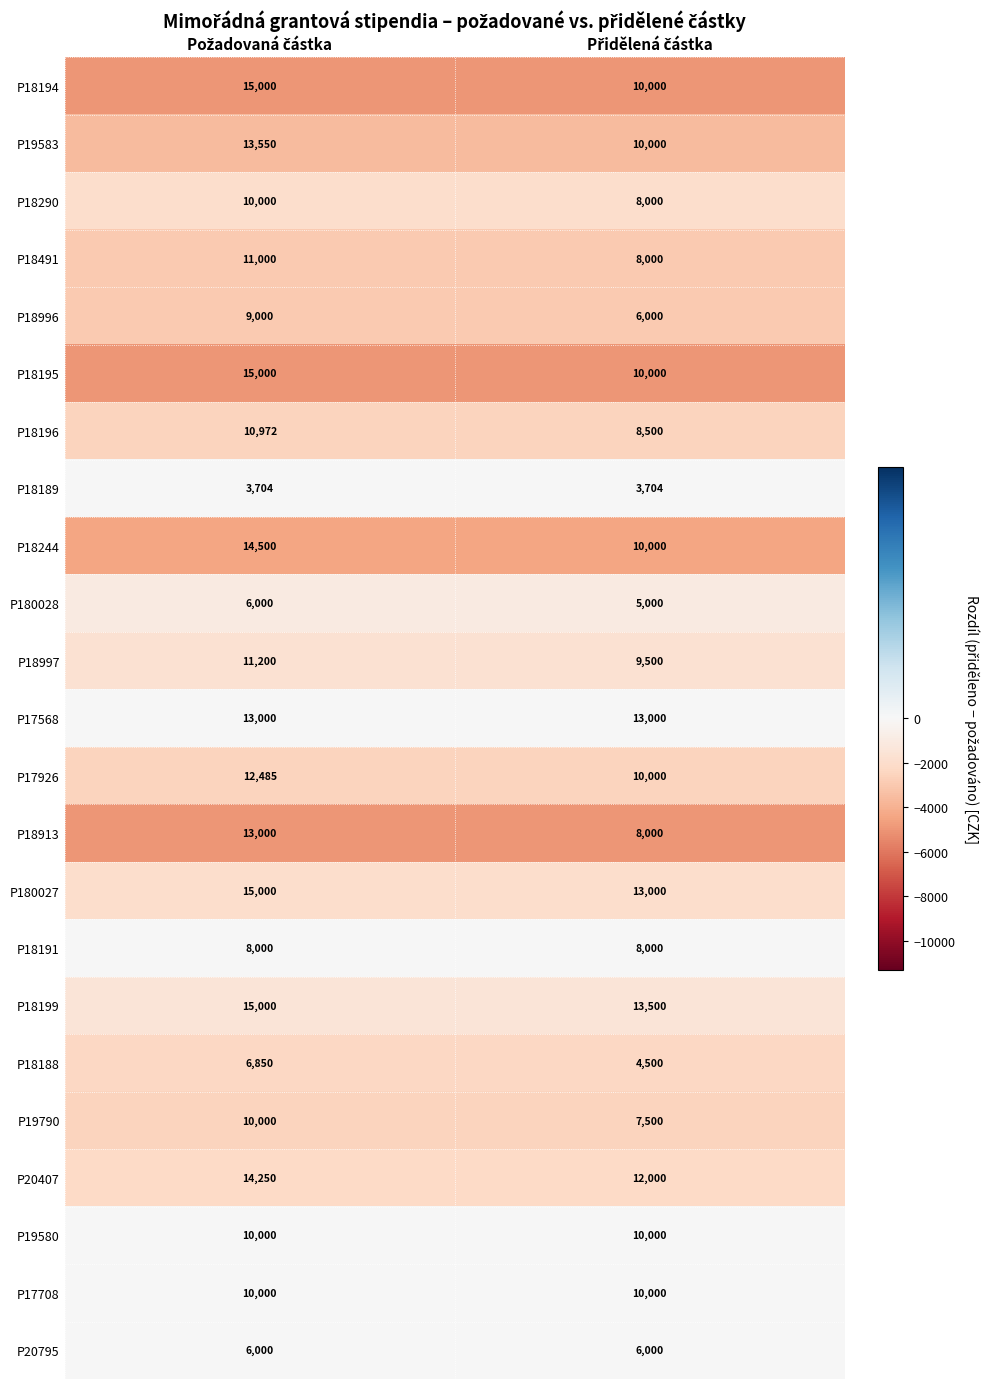

Which series has the largest total across all categories?

P18199